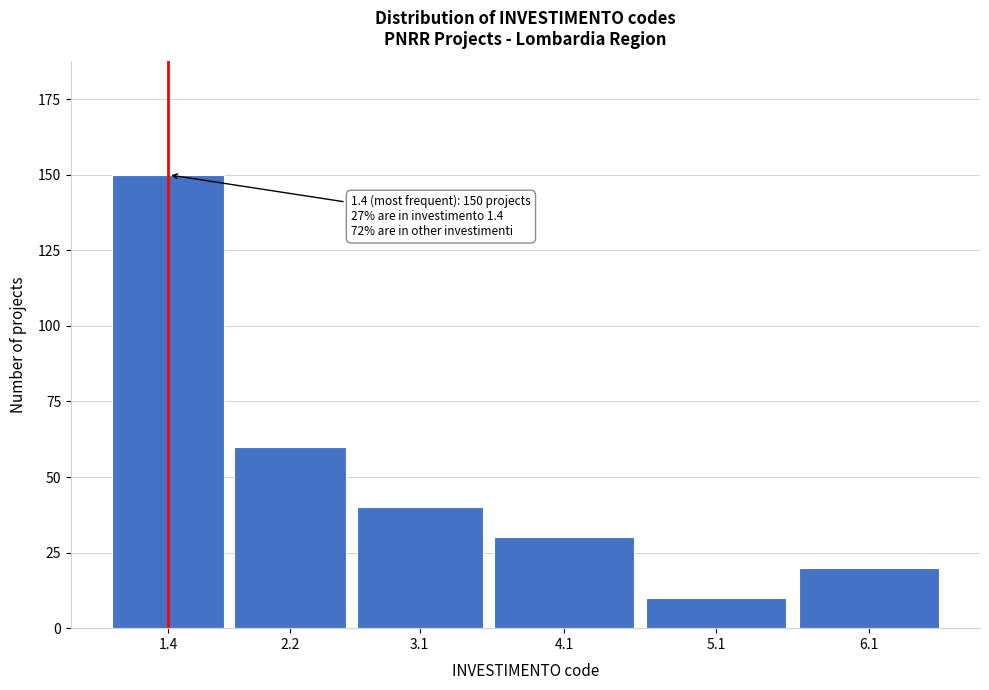

Reading left to right, extract all data points from this chart.

150	60	40	30	10	20